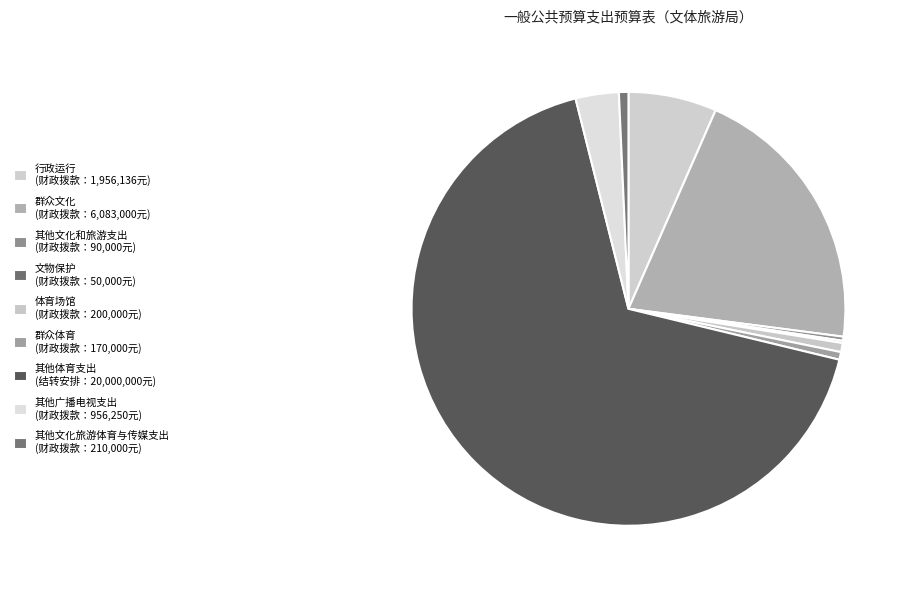

Does 群众文化 represent more than half of the total?

No